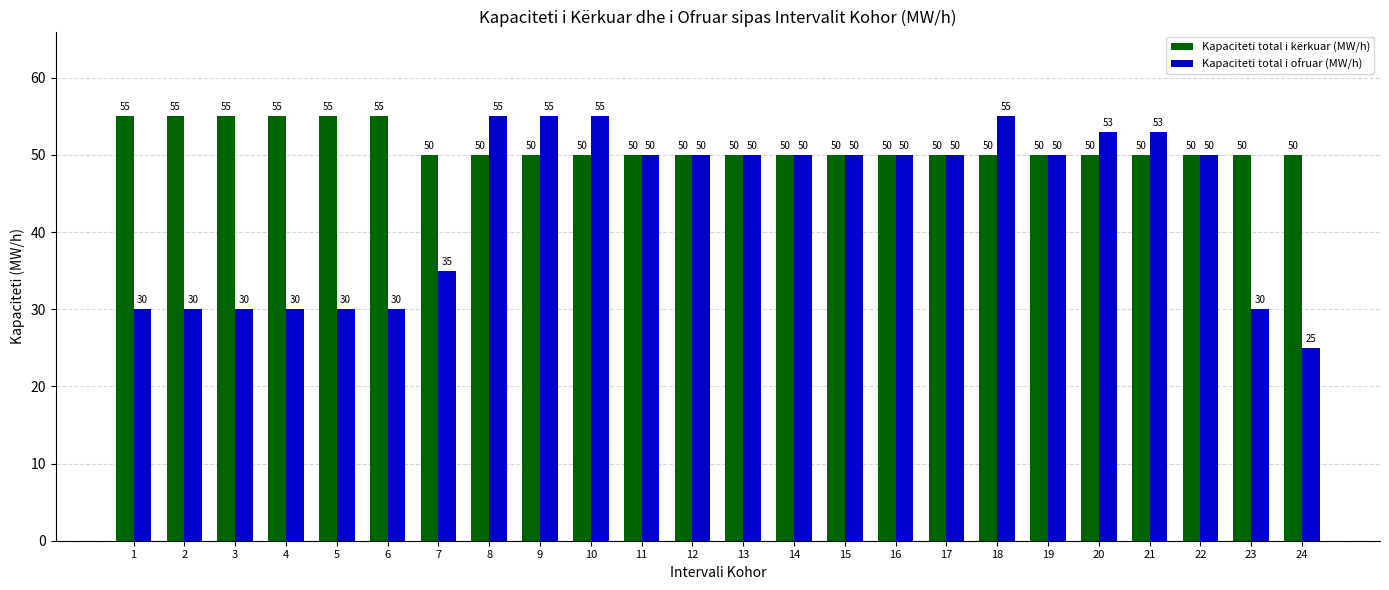

At which label does Kapaciteti total i ofruar (MW/h) first exceed 50?

8